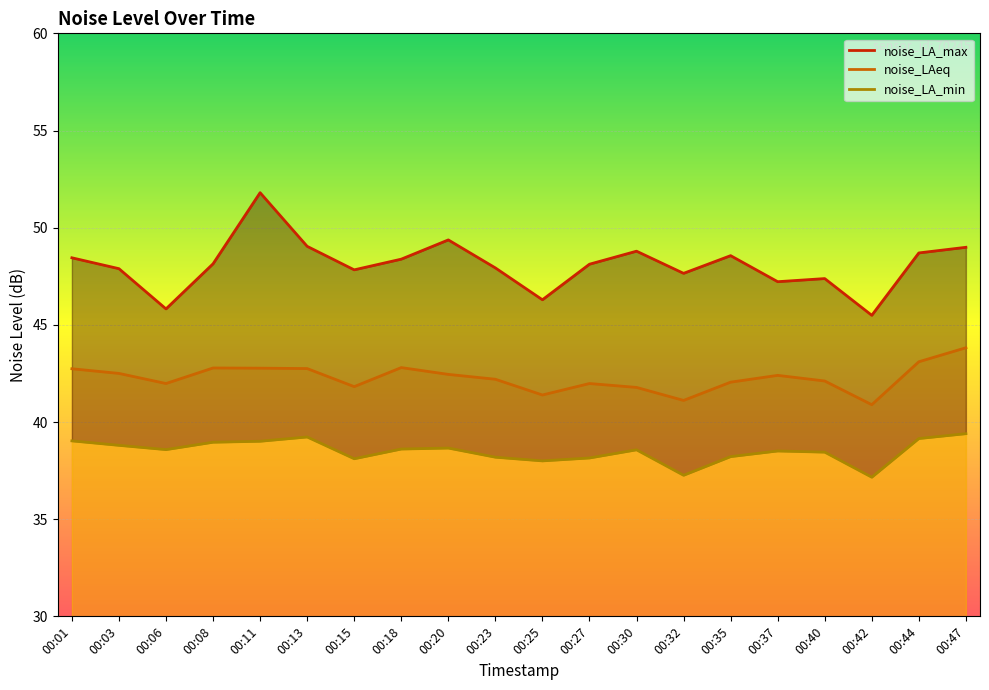

Reading right to left, extract all data points from this chart.

noise_LA_max: 49.0	48.7	45.5	47.4	47.2	48.6	47.6	48.8	48.1	46.3	47.9	49.4	48.4	47.8	49.0	51.8	48.1	45.8	47.9	48.5
noise_LAeq: 43.8	43.1	40.9	42.1	42.4	42.0	41.1	41.8	42.0	41.4	42.2	42.5	42.8	41.8	42.8	42.8	42.8	42.0	42.5	42.7
noise_LA_min: 39.4	39.1	37.2	38.5	38.5	38.2	37.3	38.6	38.1	38.0	38.2	38.7	38.6	38.1	39.2	39.0	39.0	38.6	38.8	39.0